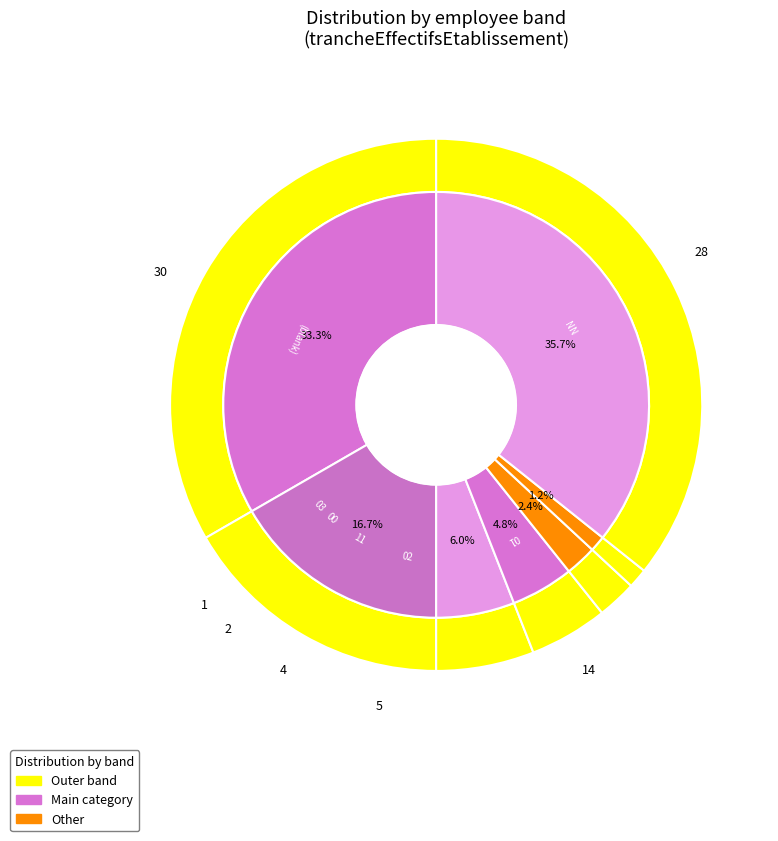

Rank the categories by value from lowest to highest.

03, 00, 02, 11, 01, , NN